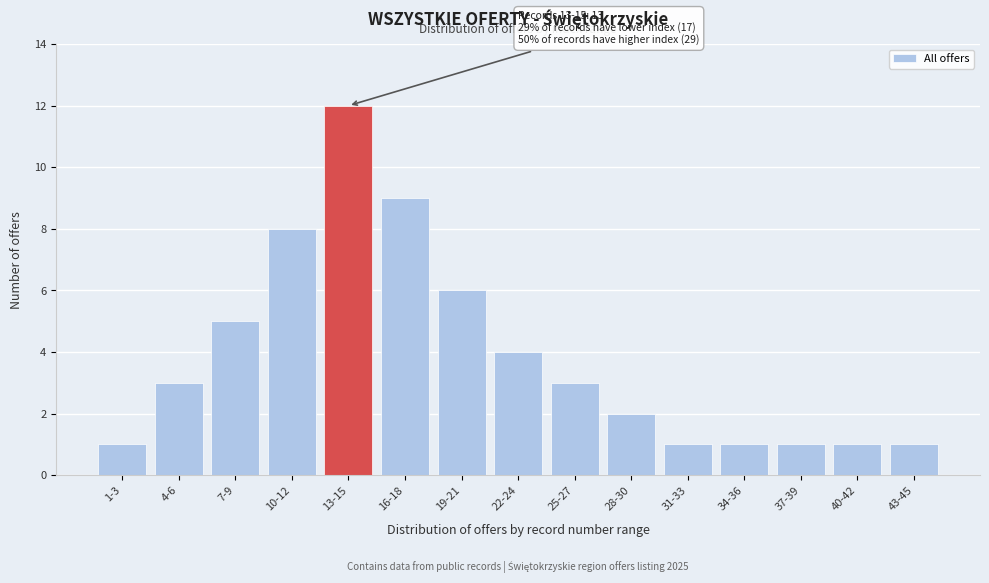

Reading left to right, transcribe all the data shown in this chart.

1-3=1	4-6=3	7-9=5	10-12=8	13-15=12	16-18=9	19-21=6	22-24=4	25-27=3	28-30=2	31-33=1	34-36=1	37-39=1	40-42=1	43-45=1